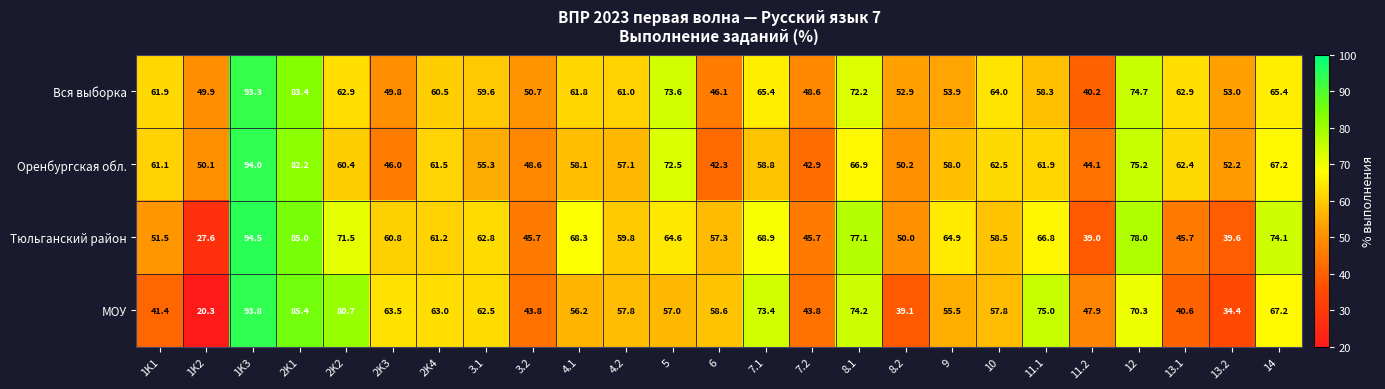

Which series has the largest total across all categories?

Вся выборка